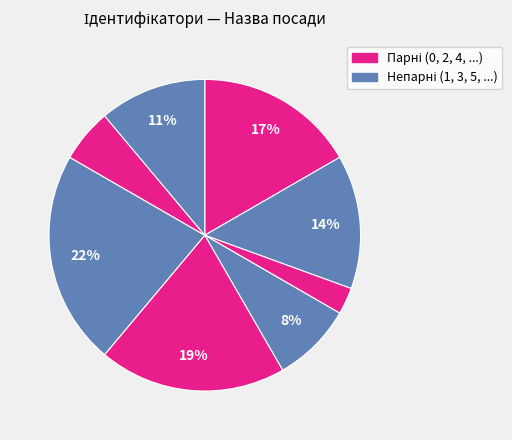

How many slices are in this pie chart?

8